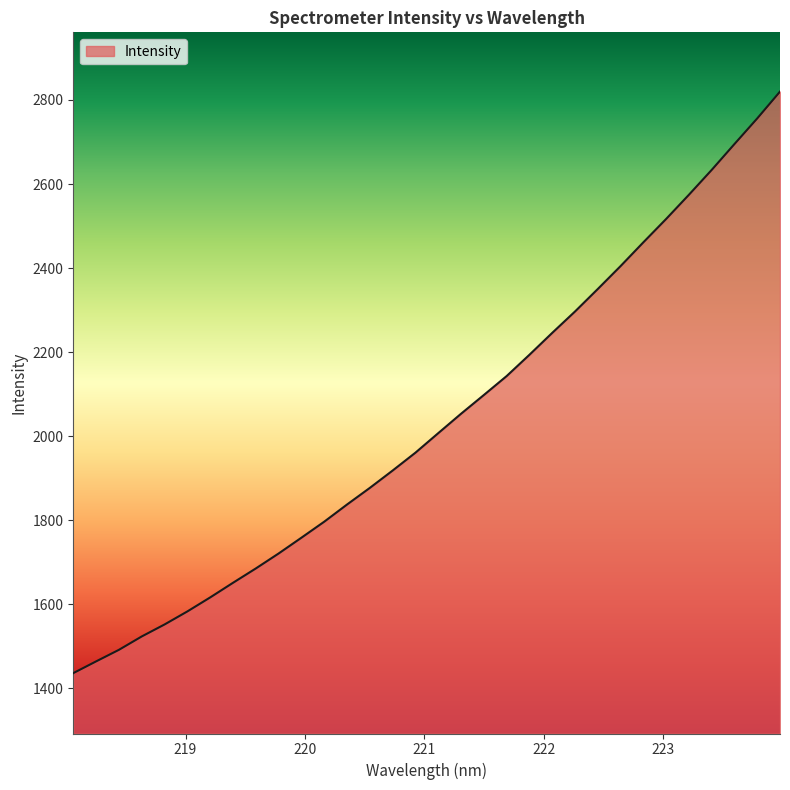

What is the difference between the second highest and second lowest values?

1291.8